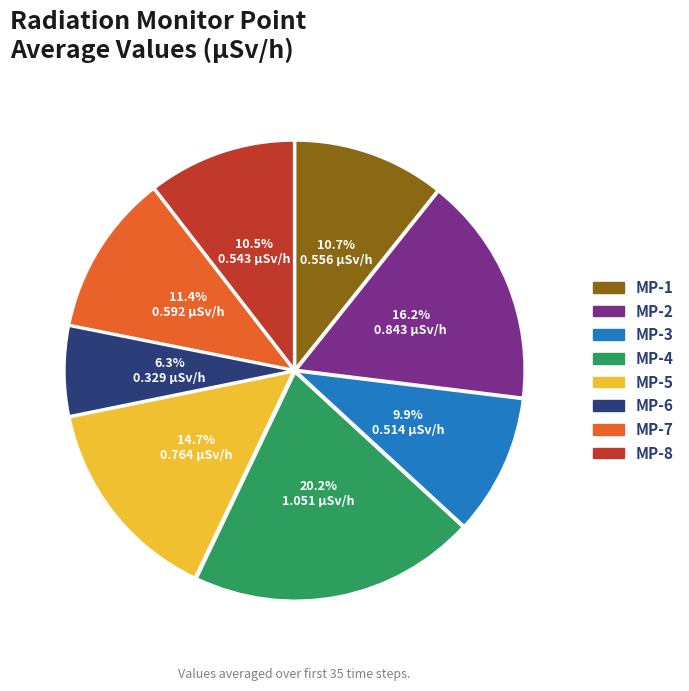

Does any single category account for the majority?

No